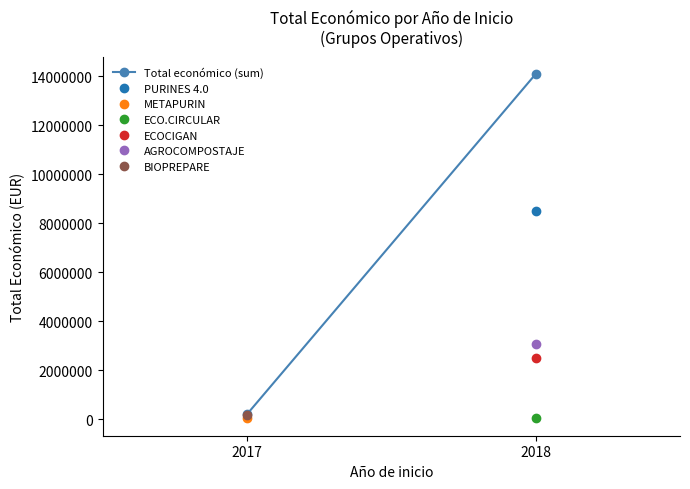

Is it true that the value at 2017 is 198919?

True